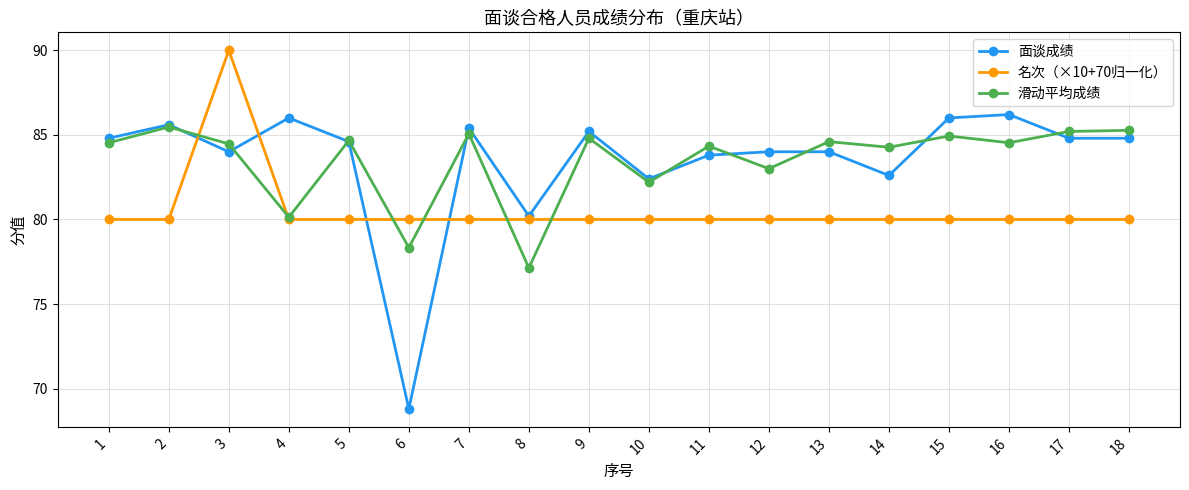

What value does the 滑动平均成绩 series have at 18?

85.3